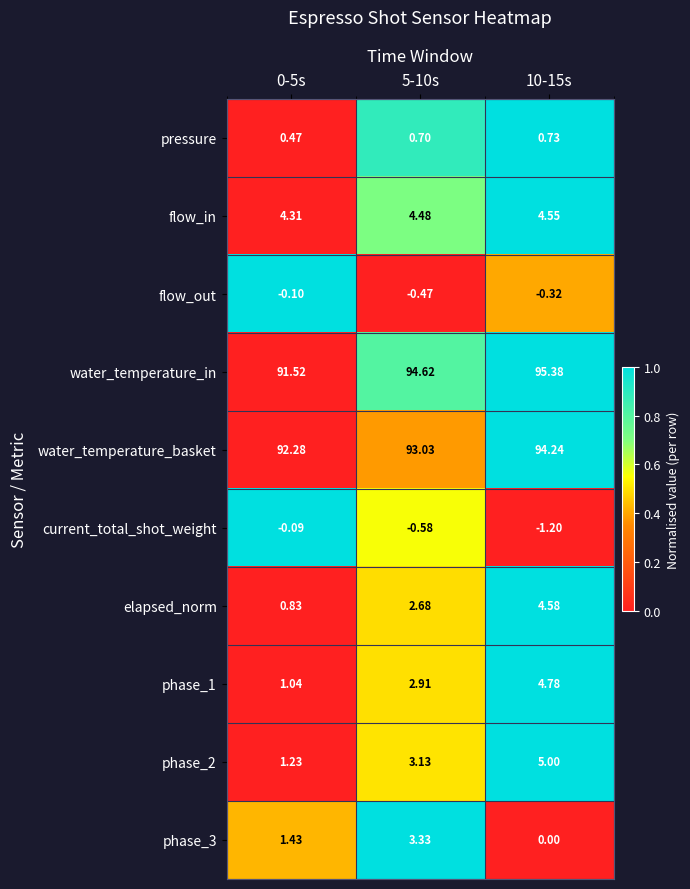

Is the value of phase_1 at 0-5s greater than the value of flow_out at 0-5s?

Yes